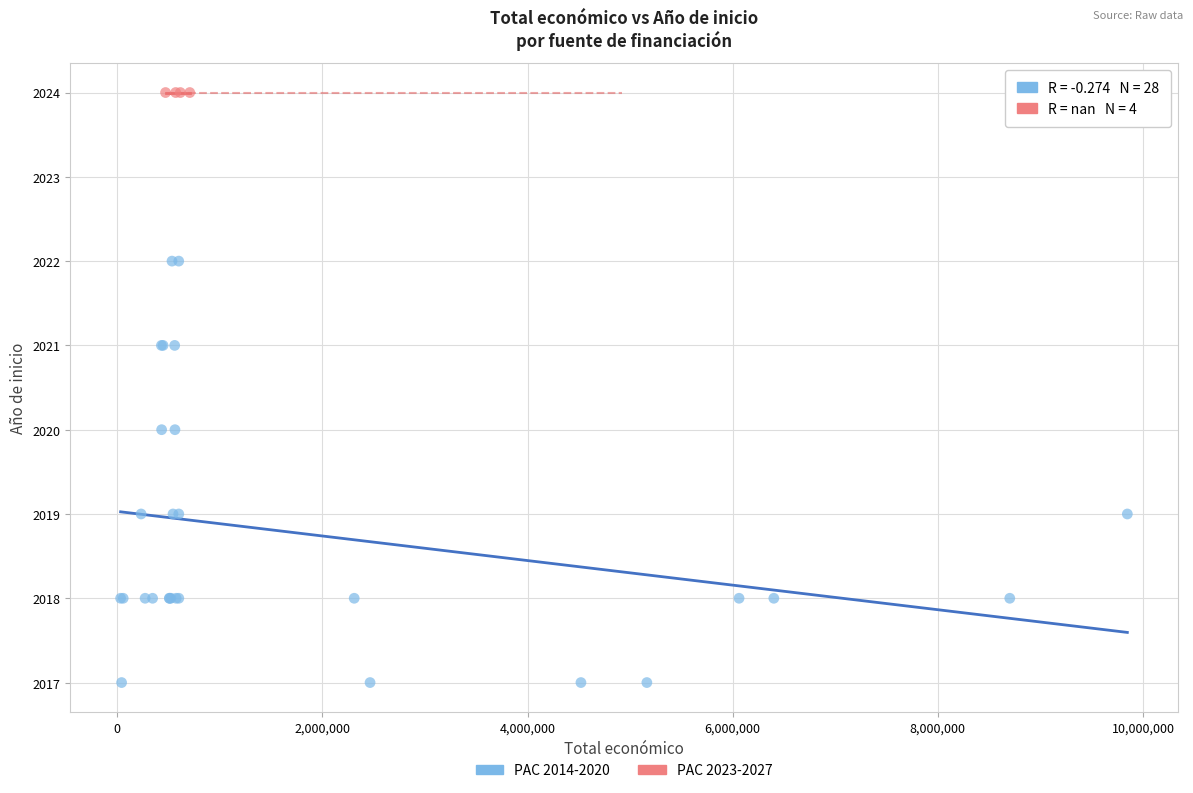

Which series reaches the maximum Y coordinate?

PAC 2023-2027